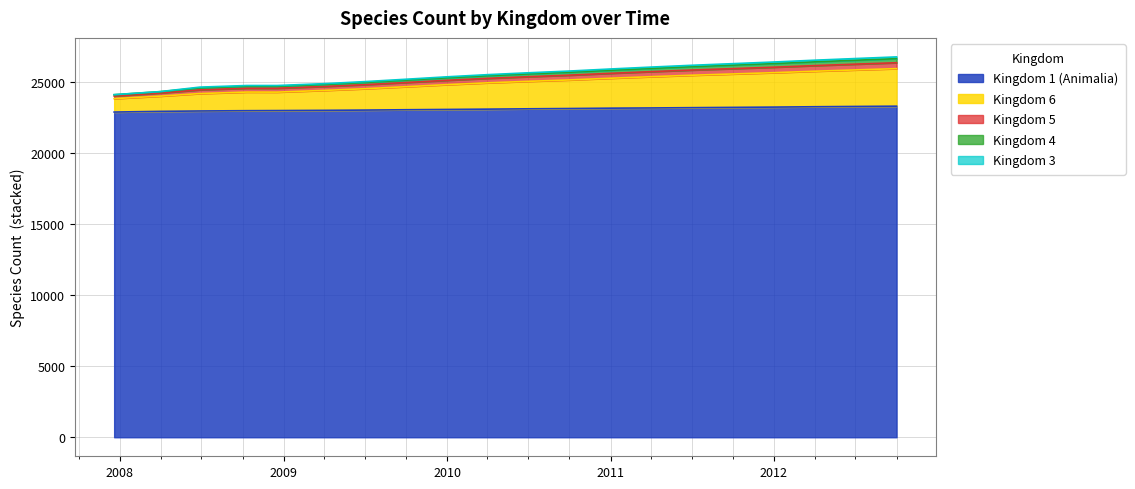

Does the chart have visible grid lines?

Yes